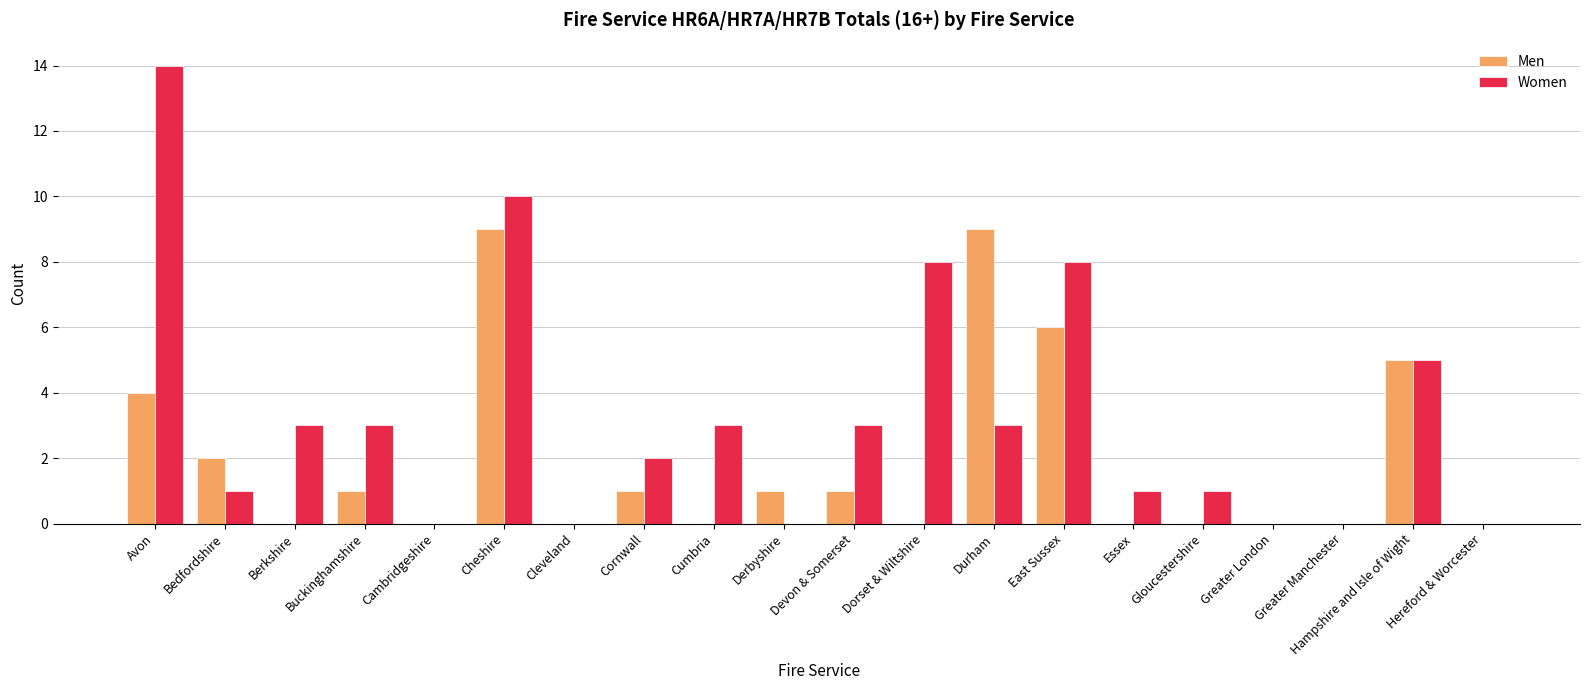

What are all the series names shown in the legend?

Men, Women